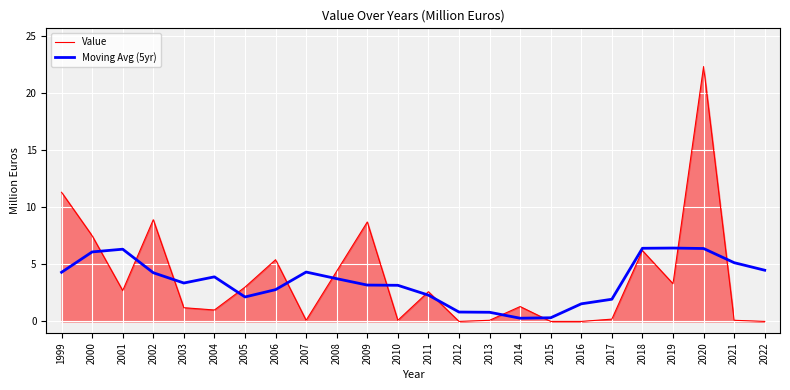

Which label corresponds to the largest value in the chart?

2020